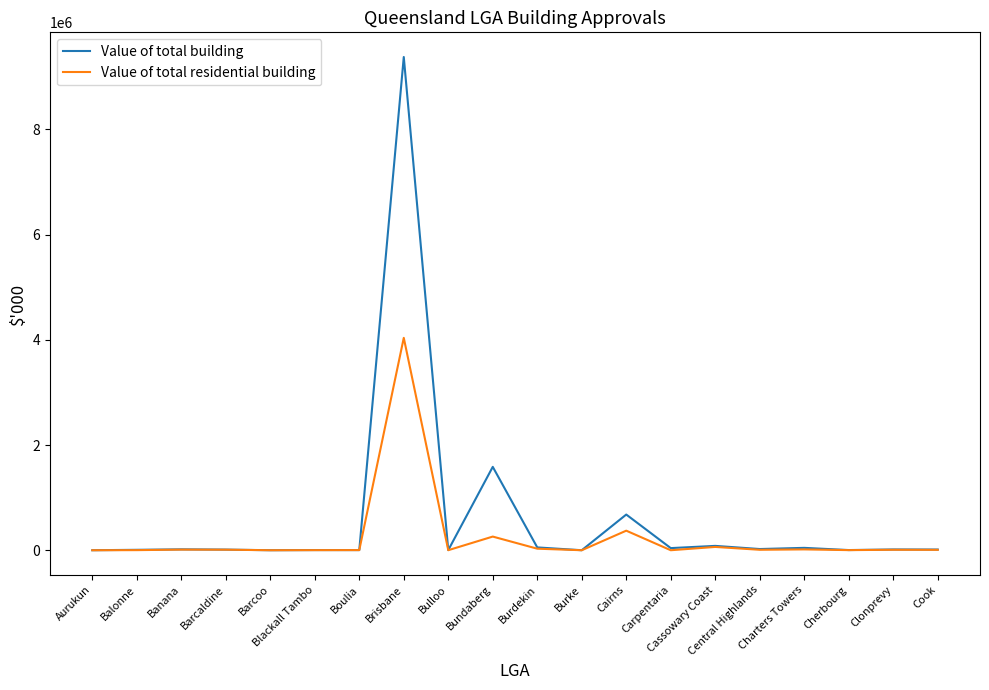

Which series has the largest range (max minus min)?

Value of total building